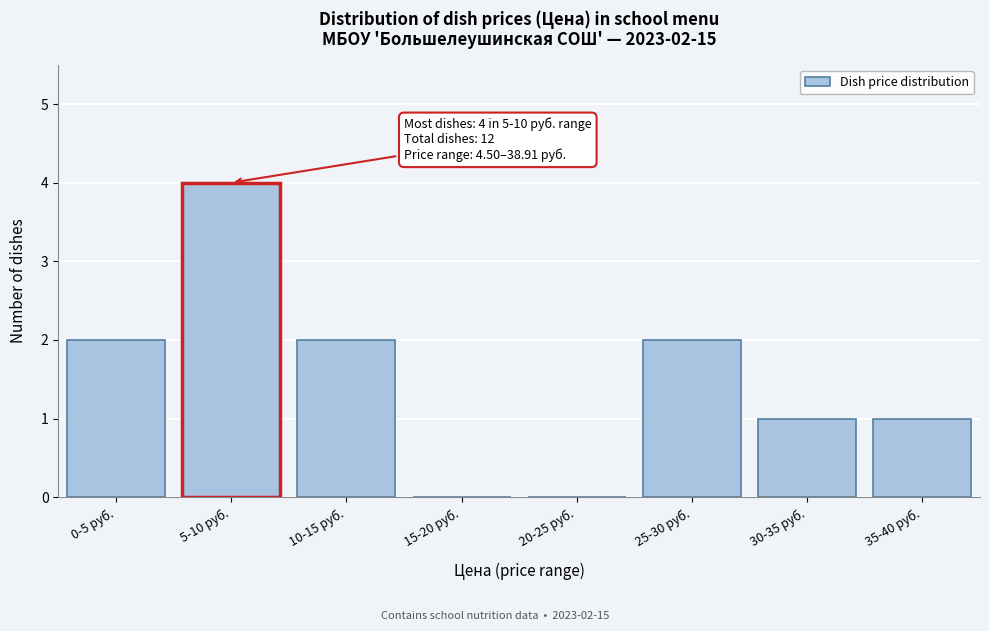

Reading left to right, what are all the values shown in this chart?

0-5 руб.=2	5-10 руб.=4	10-15 руб.=2	15-20 руб.=0	20-25 руб.=0	25-30 руб.=2	30-35 руб.=1	35-40 руб.=1